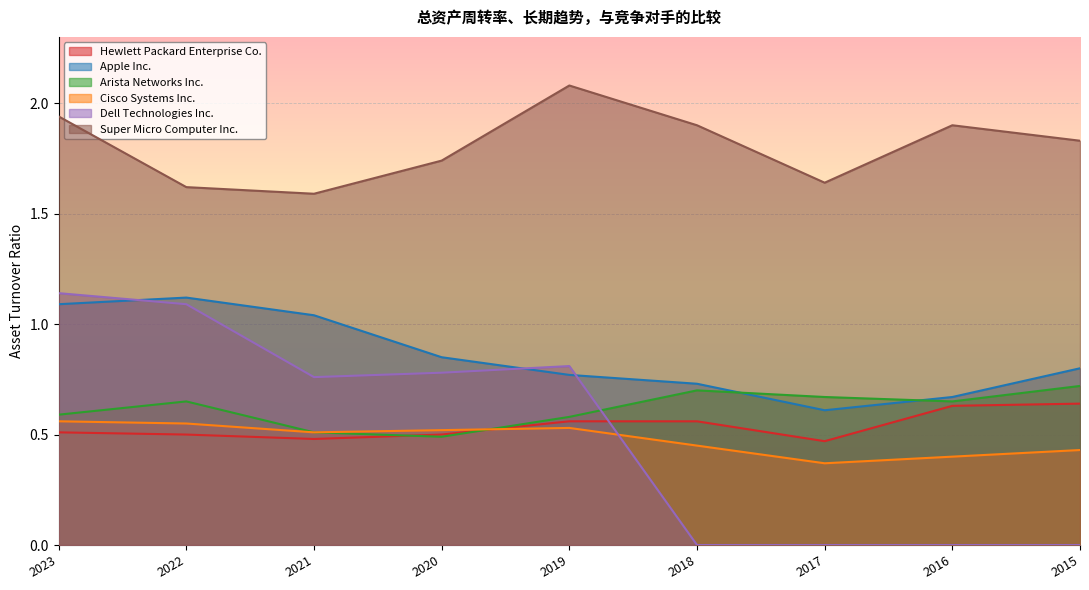

Where is the first local minimum for Cisco Systems Inc.?

2021